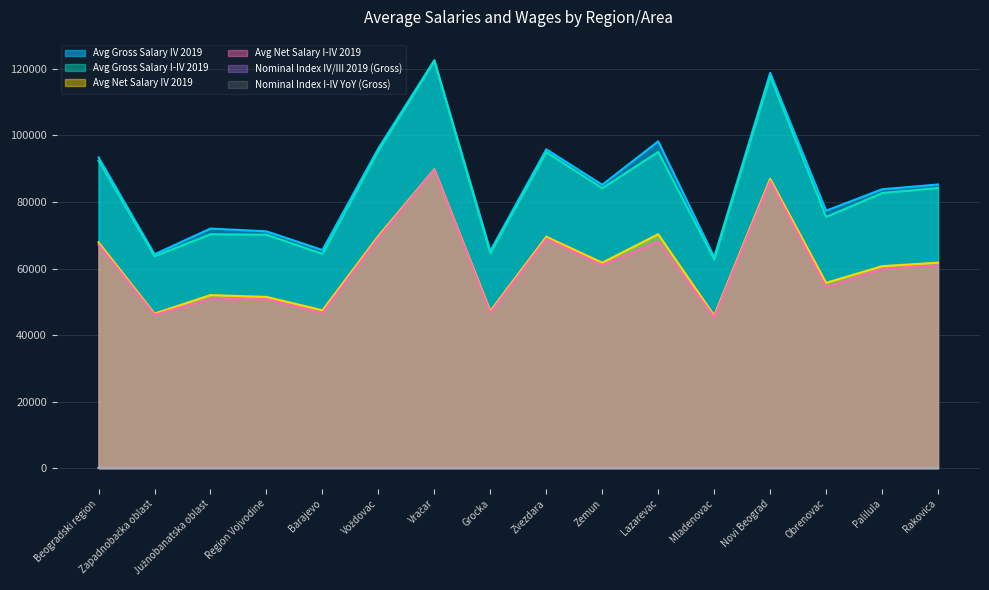

At which category is the sum across all series the highest?

Vračar